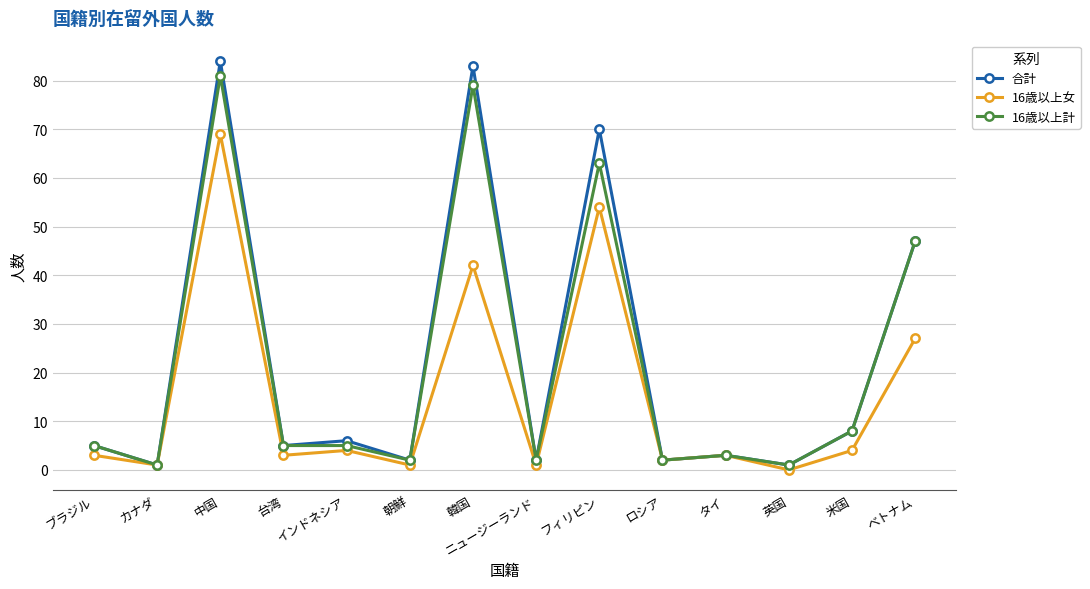

What is the label of the 10th point from the right?

インドネシア